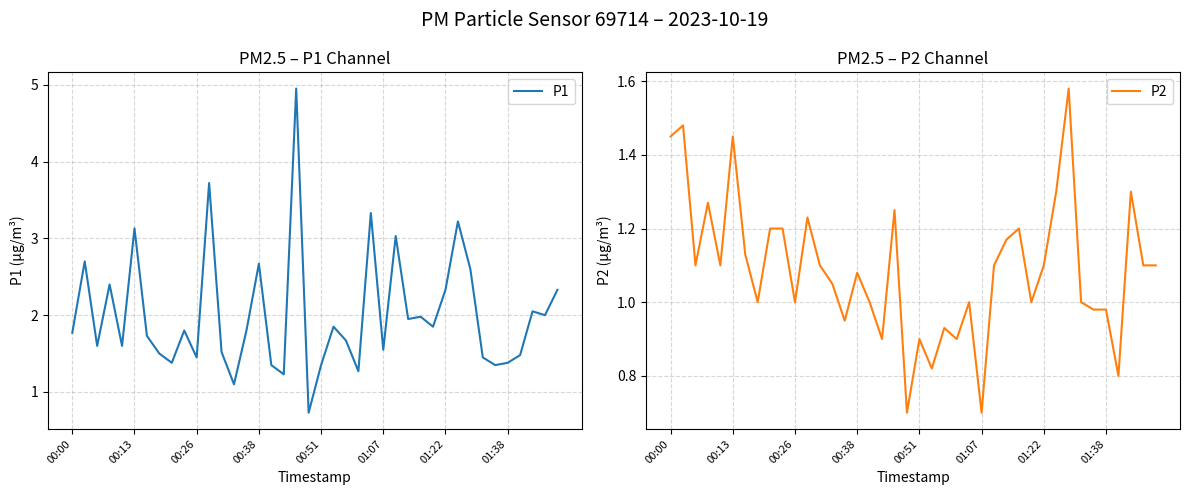

True or false: P2 and P1 intersect in this chart.

False